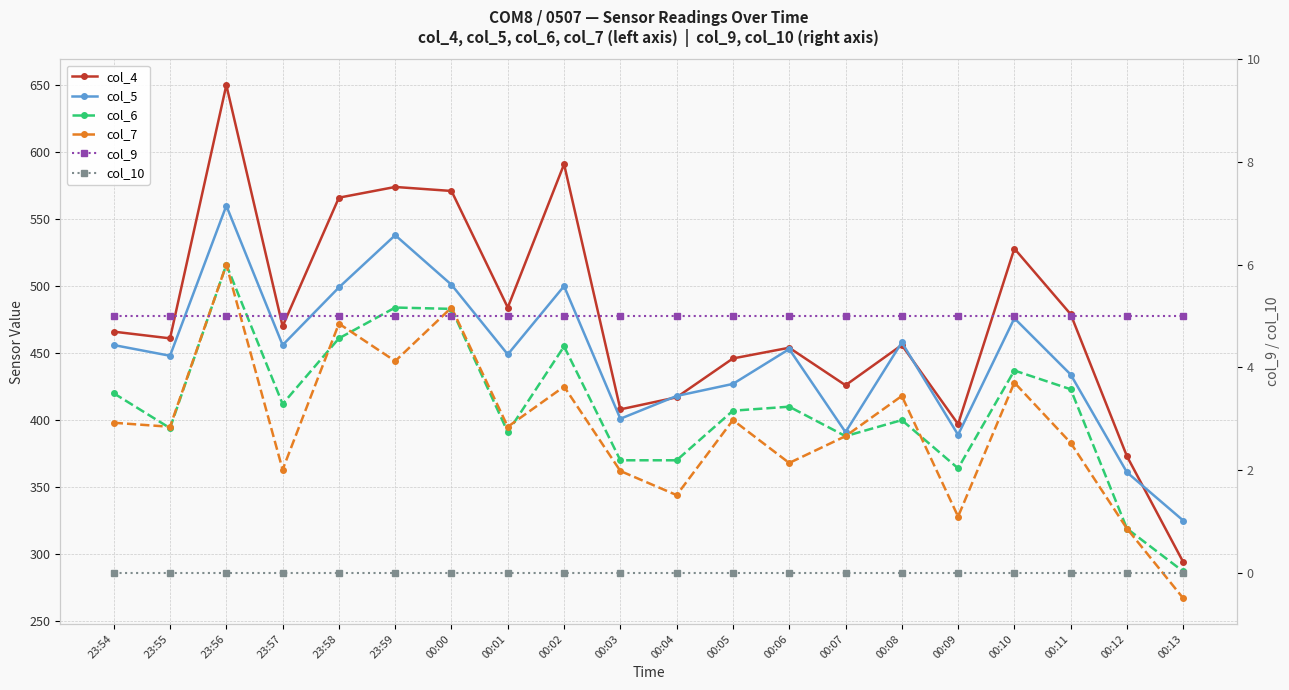

How many values in the col_4 series exceed 466?

9